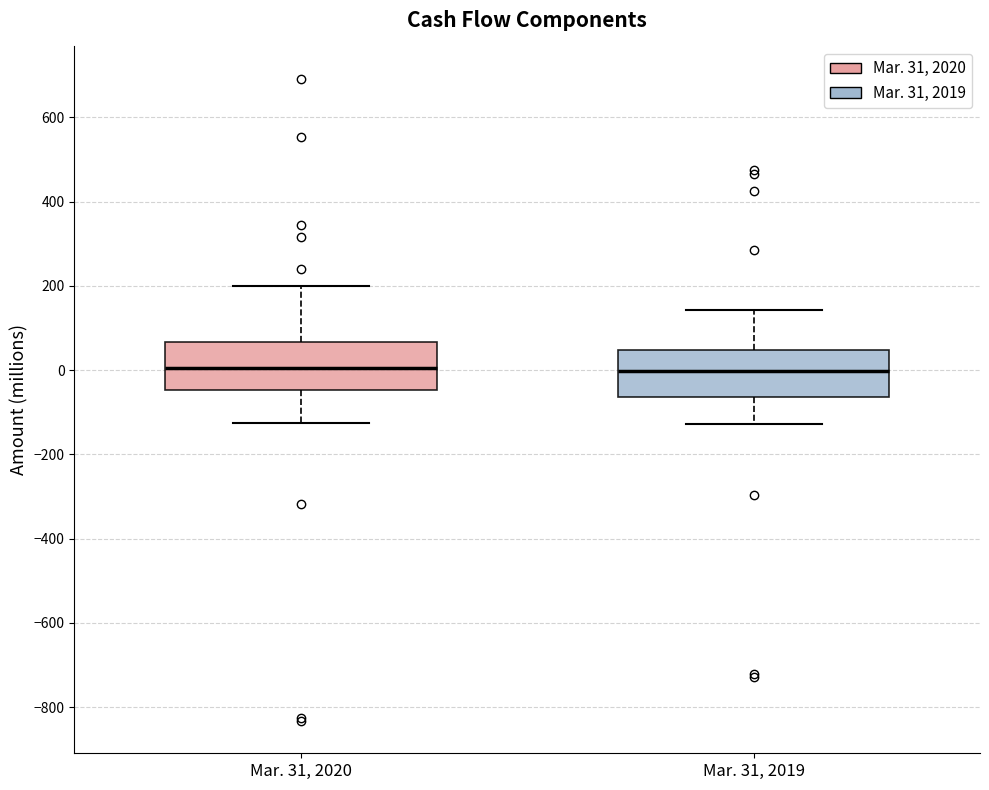

Where does the median line of the box for Mar. 31, 2020 sit on the y-axis? The values are not printed on the chart, so give them approximately, as read against the axis.

0